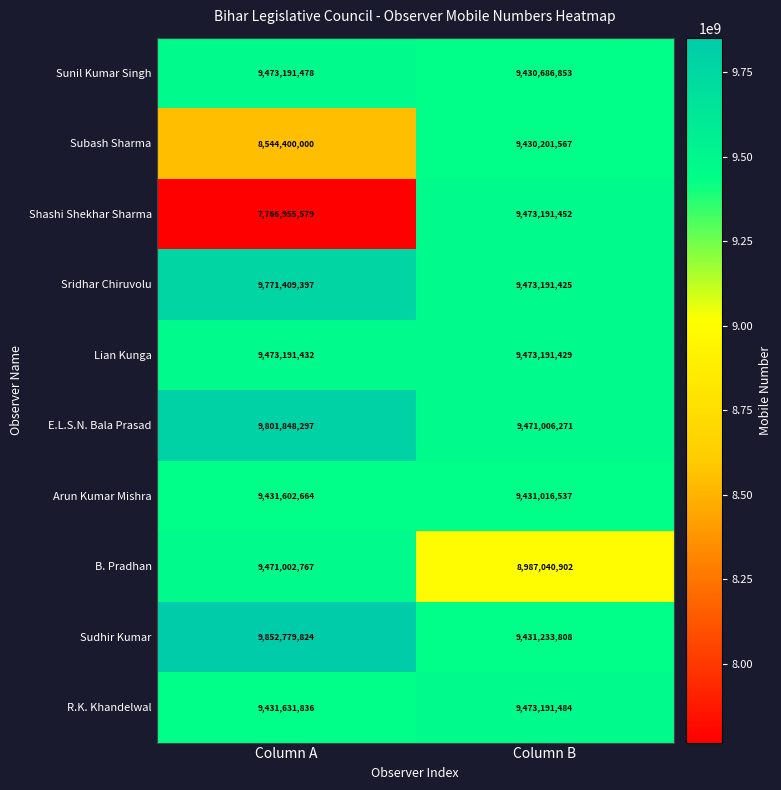

What is the greatest value displayed?

9852779824